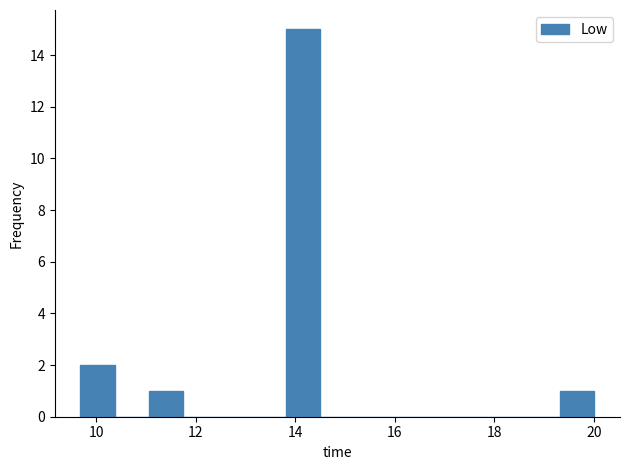

Around what value on the x-axis is the tallest bar? Give the approximate position of its centre, as read against the axis.

14.2